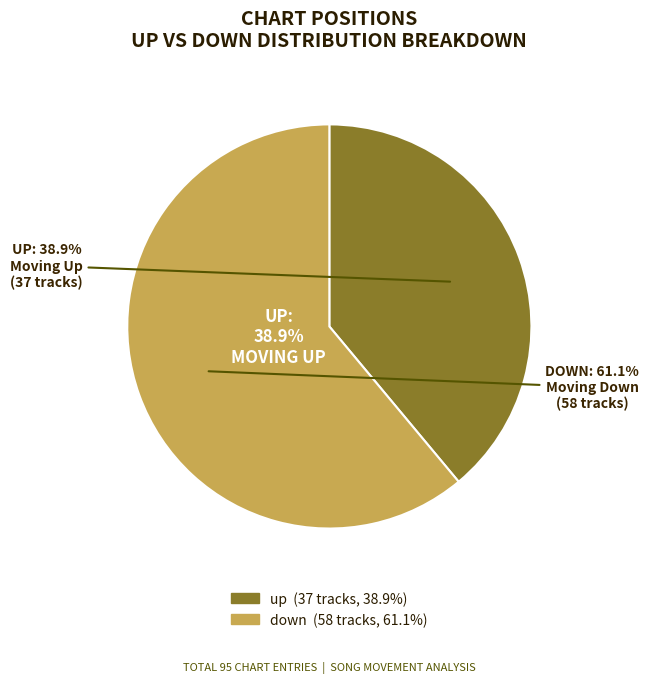

Which slice is the largest?

down